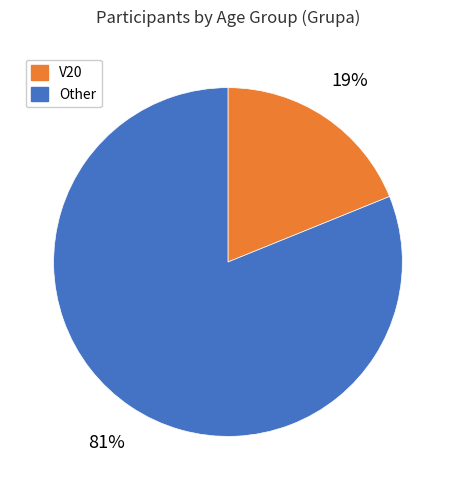

To the nearest percent, what is the average slice percentage?

50%